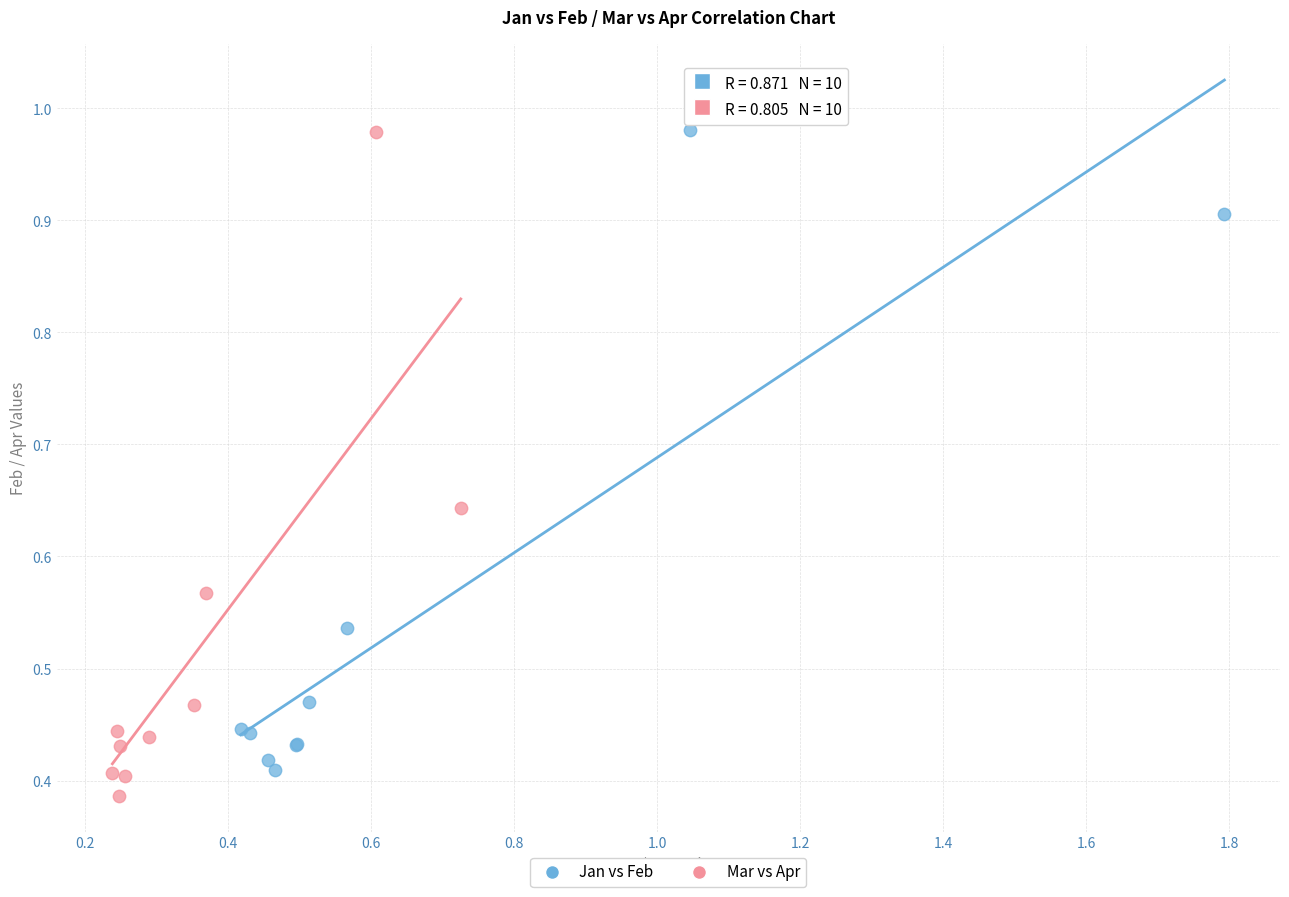

What are all the series names shown in the legend?

Jan vs Feb, Mar vs Apr